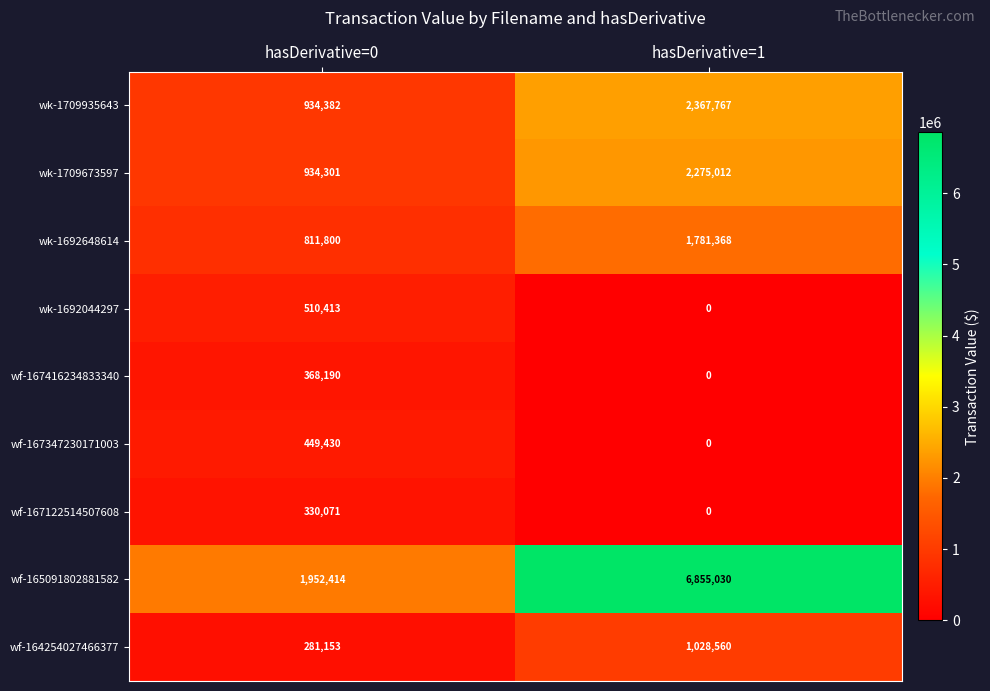

Rank the series by their maximum value, from lowest to highest.

wf-167122514507608, wf-167416234833340, wf-167347230171003, wk-1692044297, wf-164254027466377, wk-1692648614, wk-1709673597, wk-1709935643, wf-165091802881582